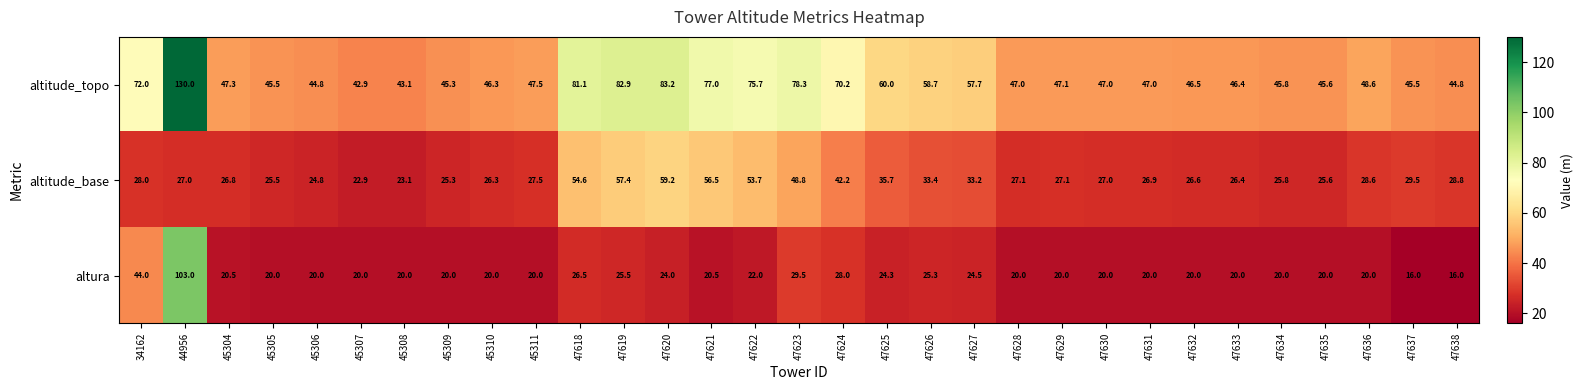

Which label corresponds to the largest value in the chart?

44956